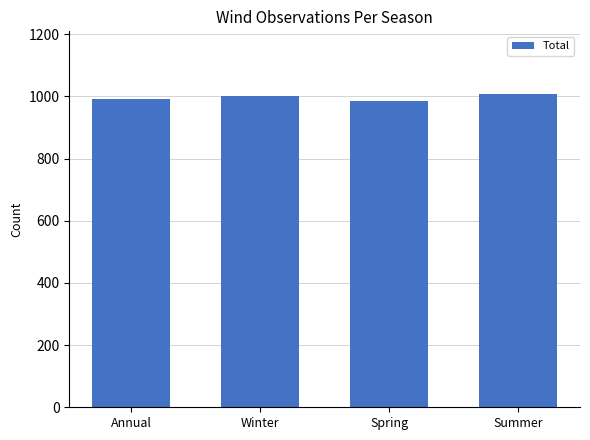

How many bars are there in total?

4